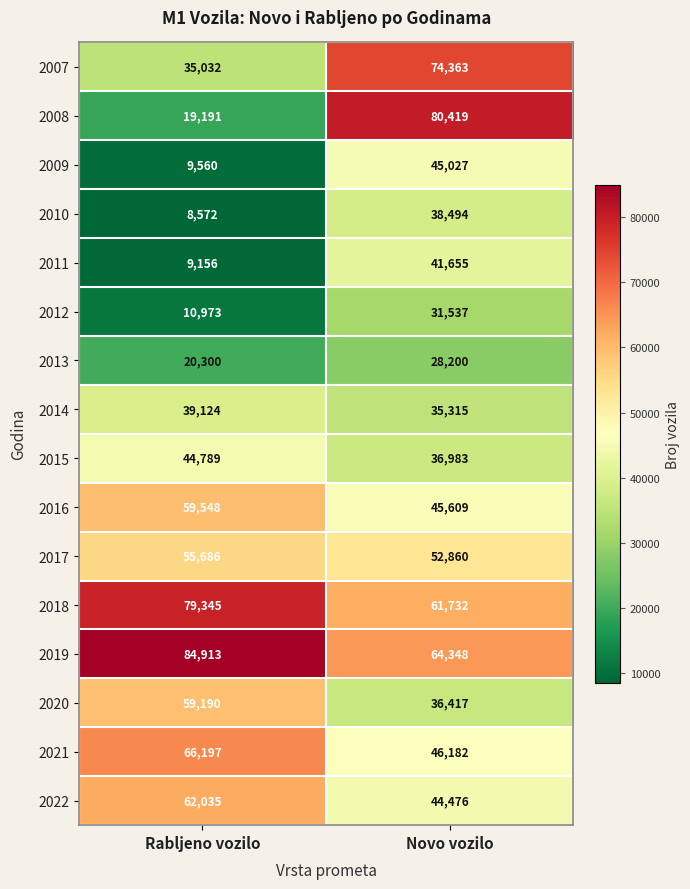

At which label is 2016 closest to 52578?

Novo vozilo